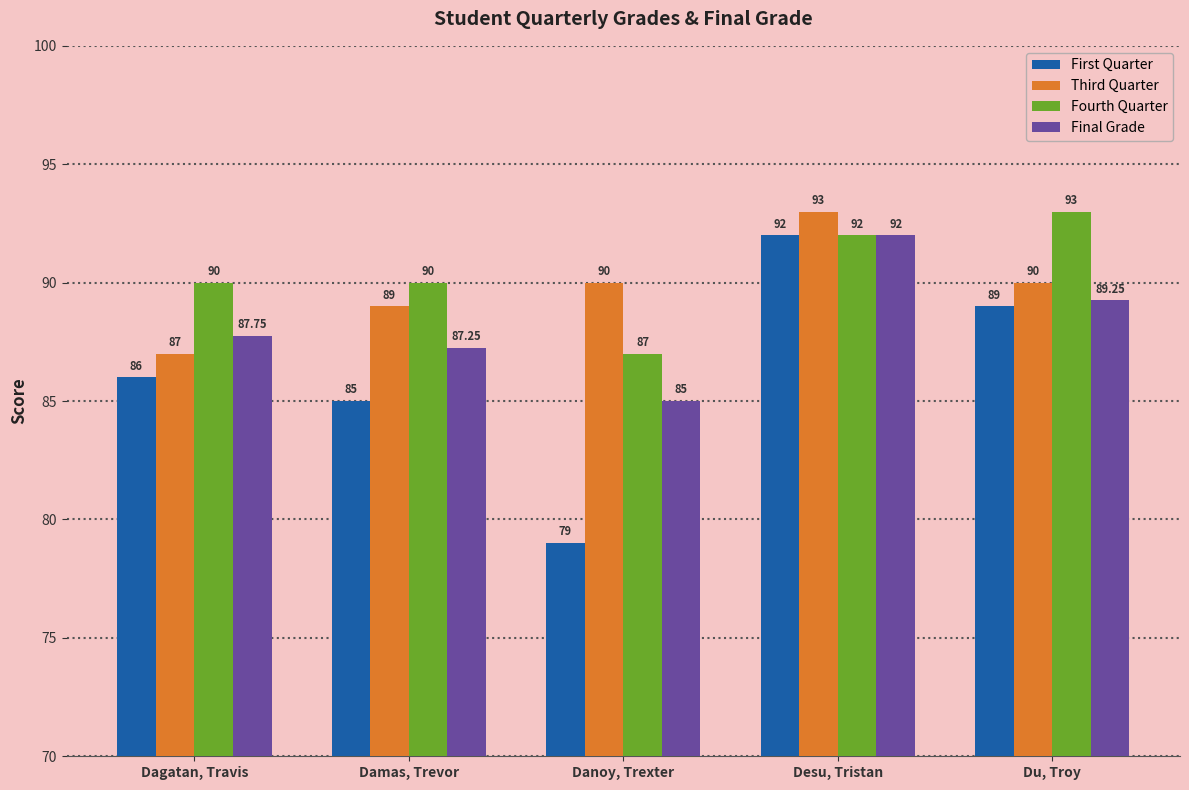

What is the minimum value for Third Quarter?

87.0